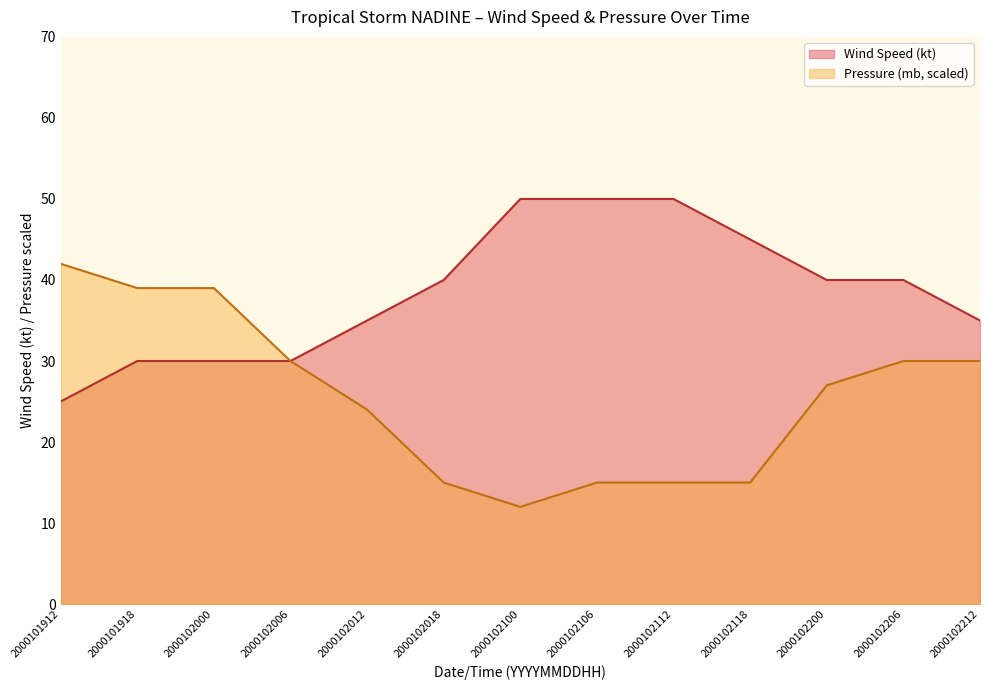

Reading left to right, list all the values displayed in this chart.

Wind Speed (kt): 2000101912=25	2000101918=30	2000102000=30	2000102006=30	2000102012=35	2000102018=40	2000102100=50	2000102106=50	2000102112=50	2000102118=45	2000102200=40	2000102206=40	2000102212=35
Pressure (mb): 2000101912=42	2000101918=39	2000102000=39	2000102006=30	2000102012=24	2000102018=15	2000102100=12	2000102106=15	2000102112=15	2000102118=15	2000102200=27	2000102206=30	2000102212=30